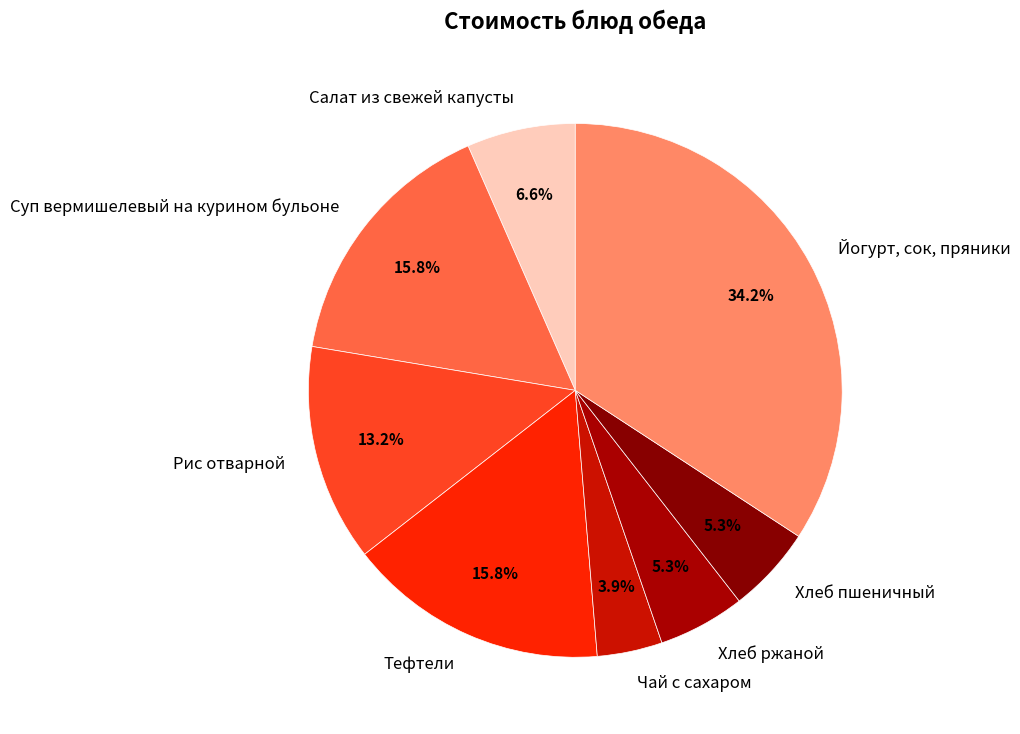

Is there a majority slice in this chart?

No